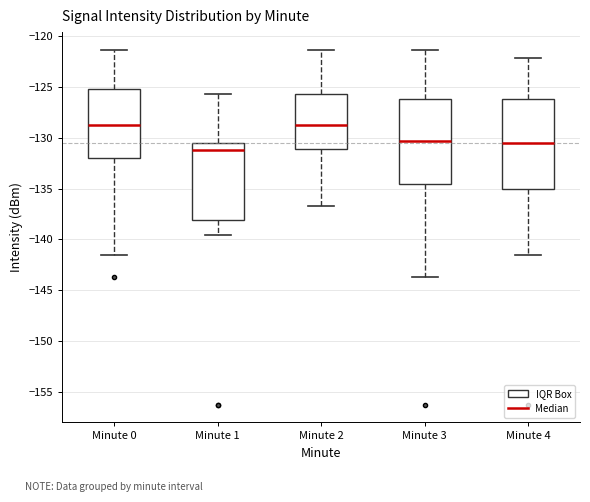

Reading left to right, transcribe this box plot: for each box, give where its median line is, the range the box spans, and where its two whiskers end, as read against the y-axis. The values are not printed on the chart, so give them approximately, as read against the axis.

Minute 0: median -129.0, box -132.0 to -125.0, whiskers -141.5 to -121.5
Minute 1: median -131.0, box -138.0 to -130.5, whiskers -139.5 to -125.5
Minute 2: median -129.0, box -131.0 to -125.5, whiskers -136.5 to -121.5
Minute 3: median -130.5, box -134.5 to -126.0, whiskers -143.5 to -121.5
Minute 4: median -130.5, box -135.0 to -126.0, whiskers -141.5 to -122.0